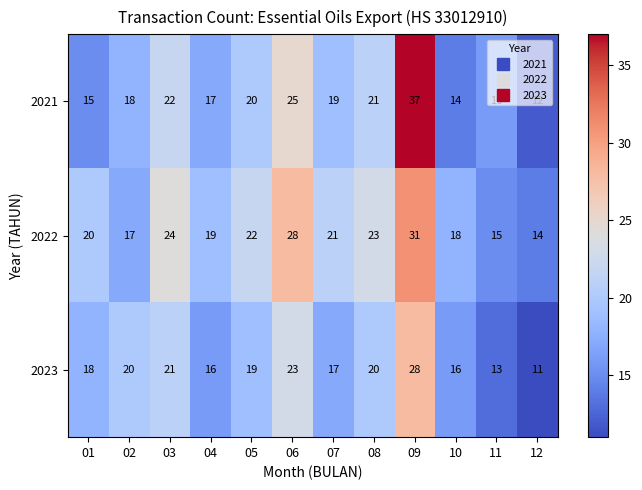

Which series has the widest spread of values?

2021